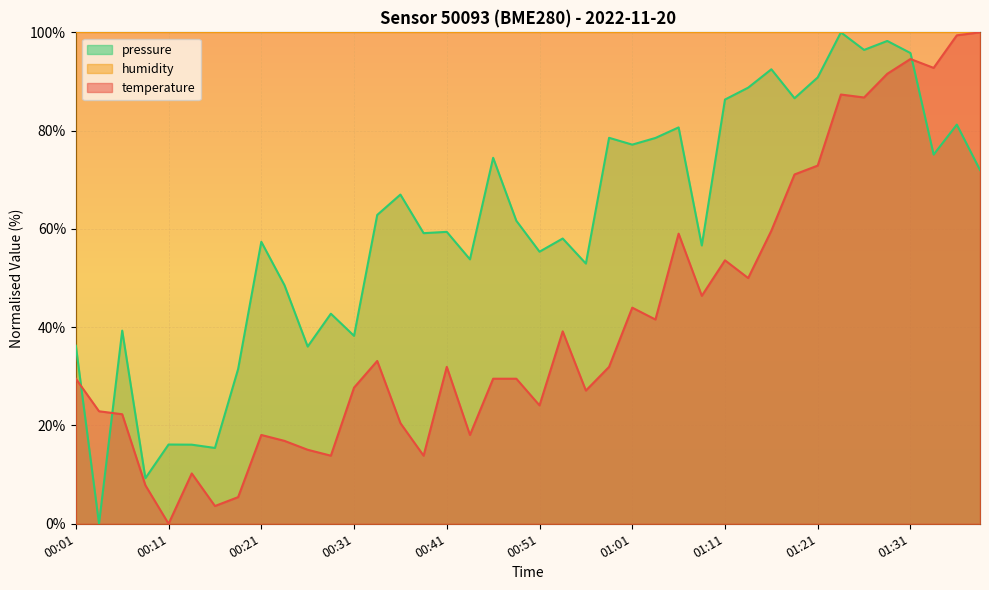

At 01:18, list the series in order from largest to smallest.

pressure, temperature